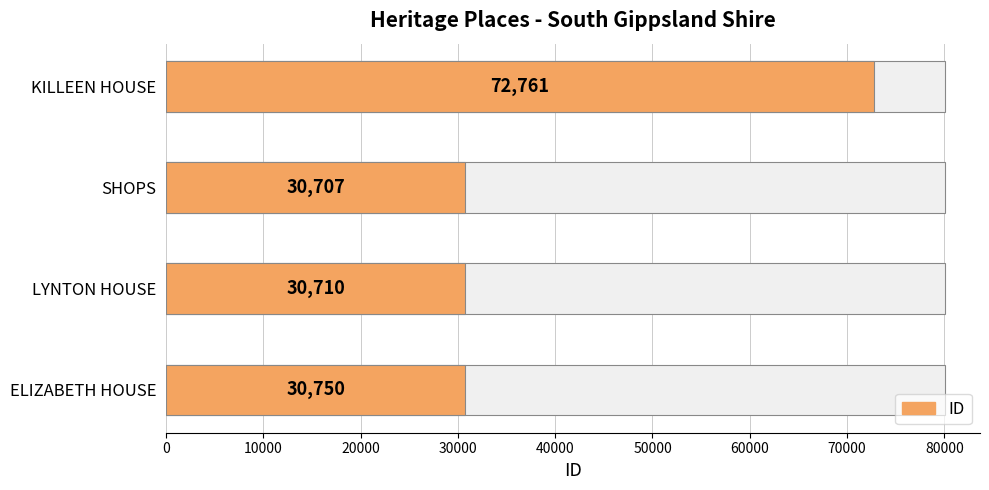

How many data points does each series have?

4